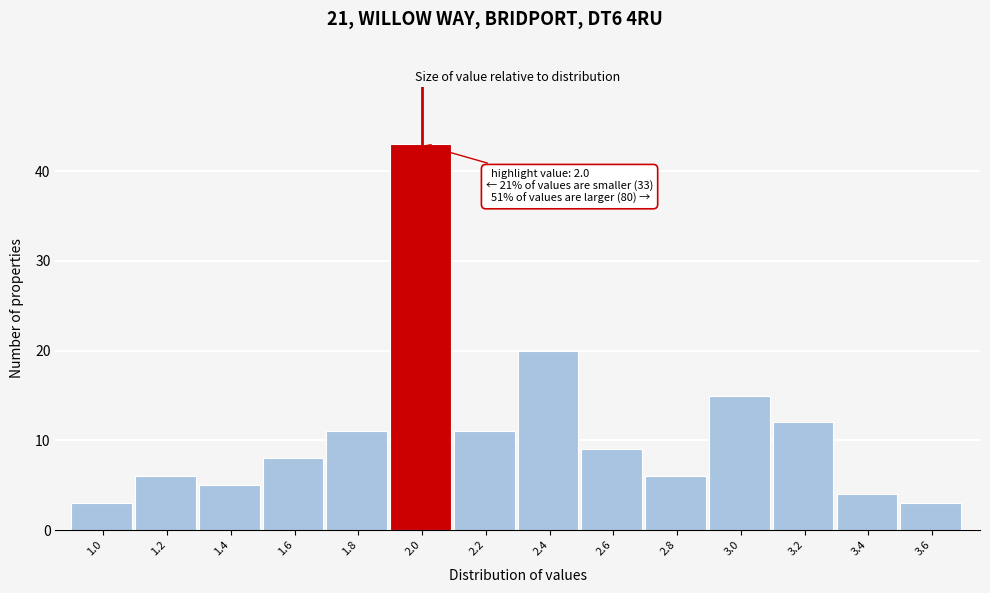

Reading left to right, transcribe all the data shown in this chart.

1.0=3	1.2=6	1.4=5	1.6=8	1.8=11	2.0=43	2.2=11	2.4=20	2.6=9	2.8=6	3.0=15	3.2=12	3.4=4	3.6=3